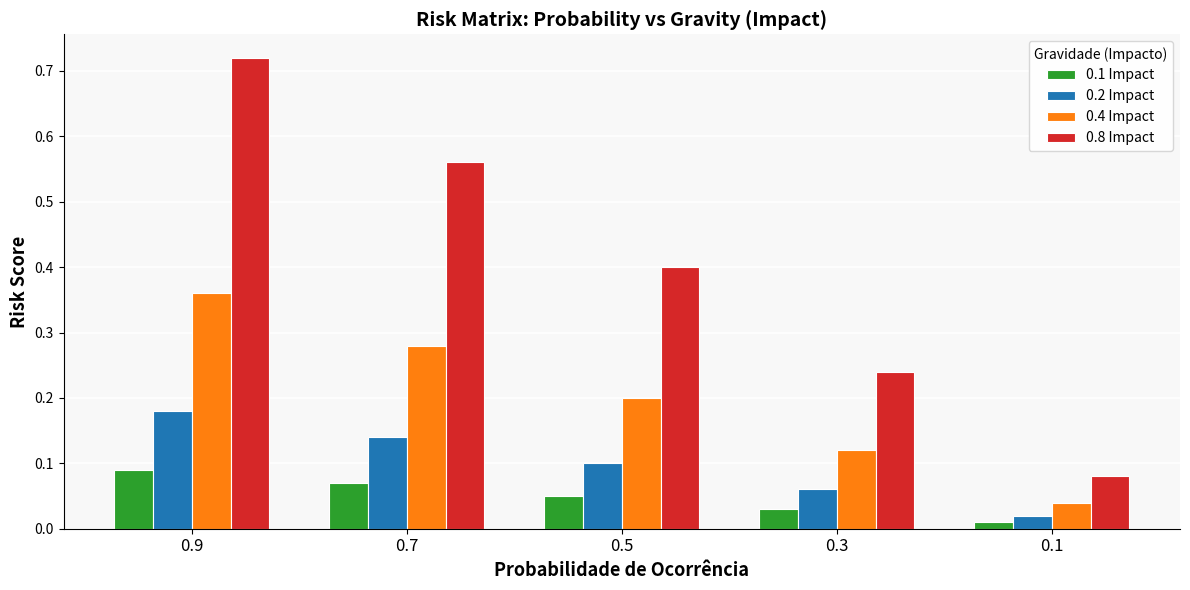

At which category is the sum across all series the highest?

0.9